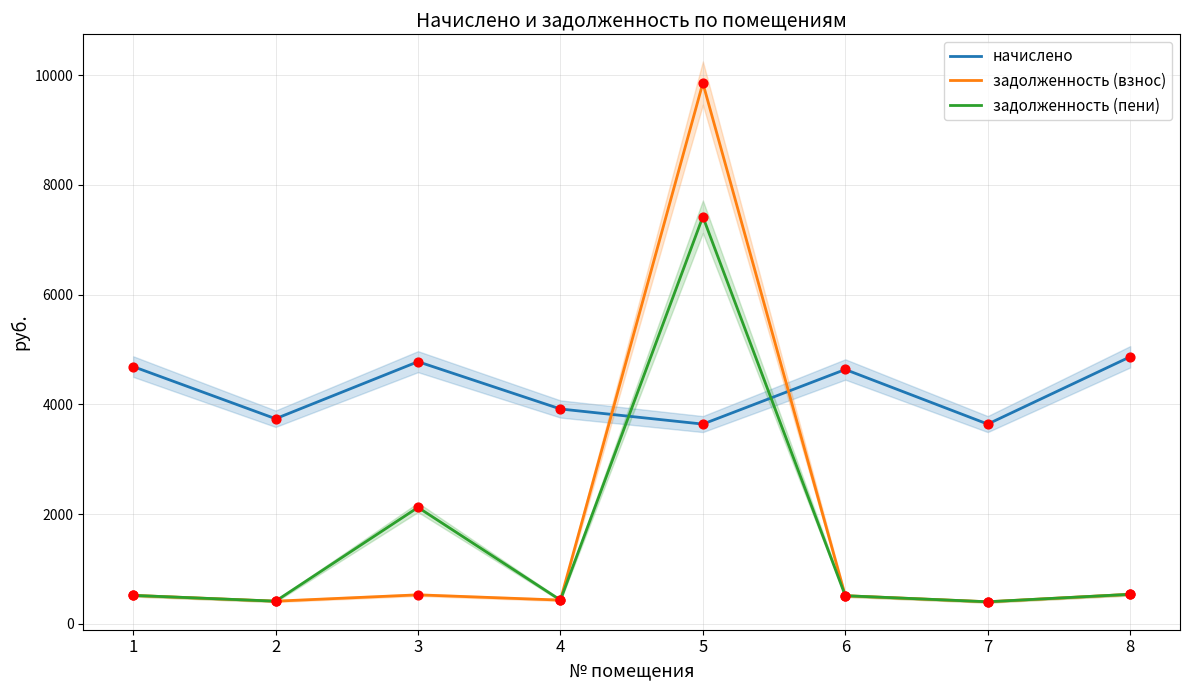

At which category is the sum across all series the highest?

5